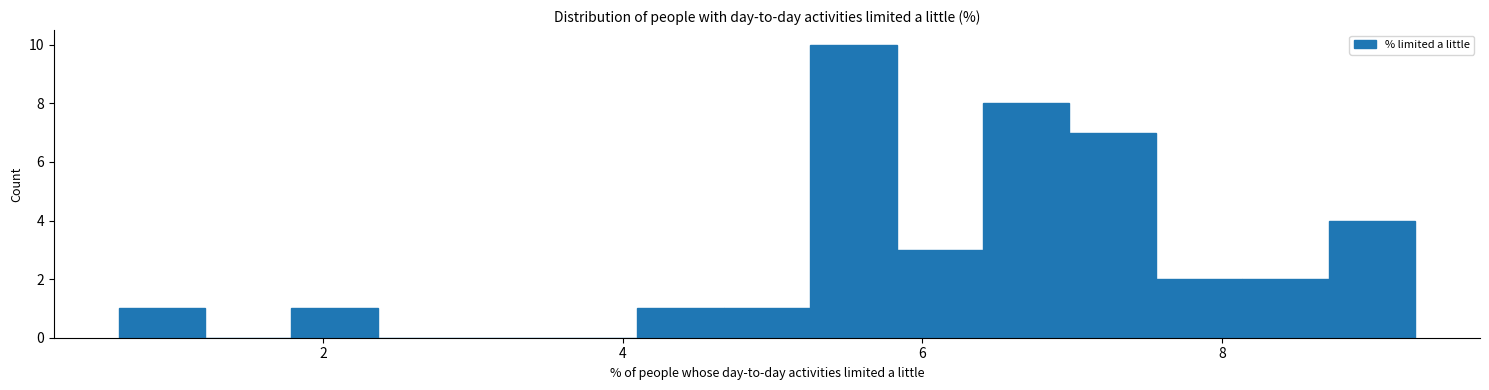

Read against the x-axis, roughly where is the centre of the tallest bar?

5.6